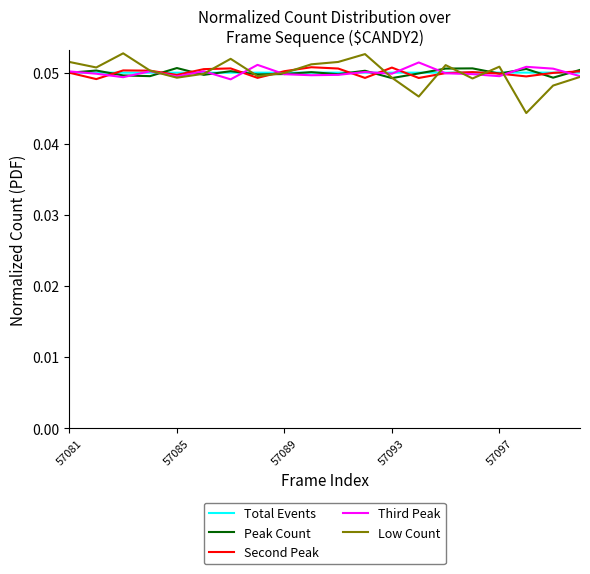

Which series has the largest range (max minus min)?

Low Count